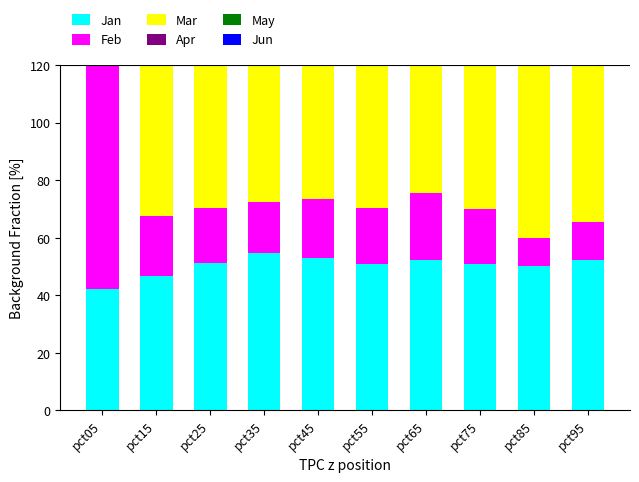

True or false: Jun has a value of 42.3 at pct25.

True